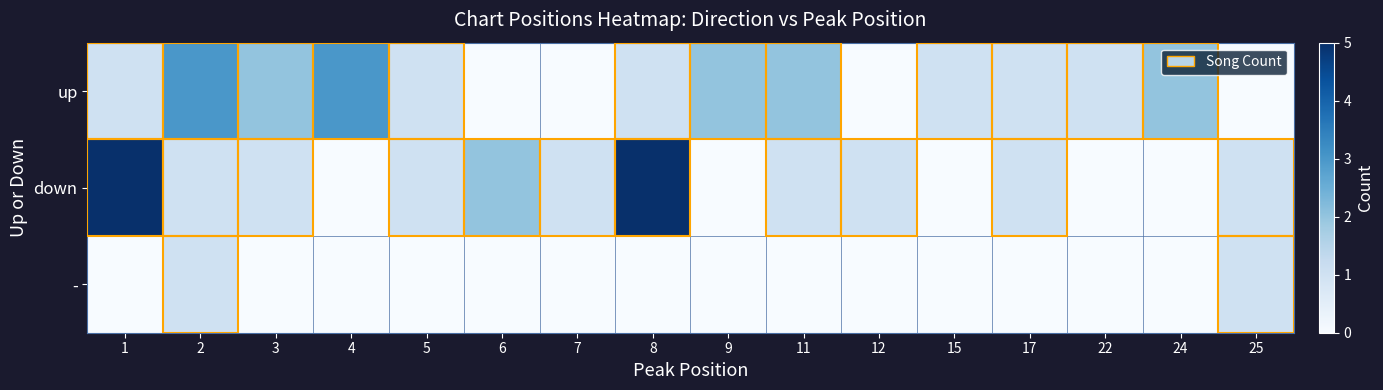

Which has a higher value, 17 or 8?

17